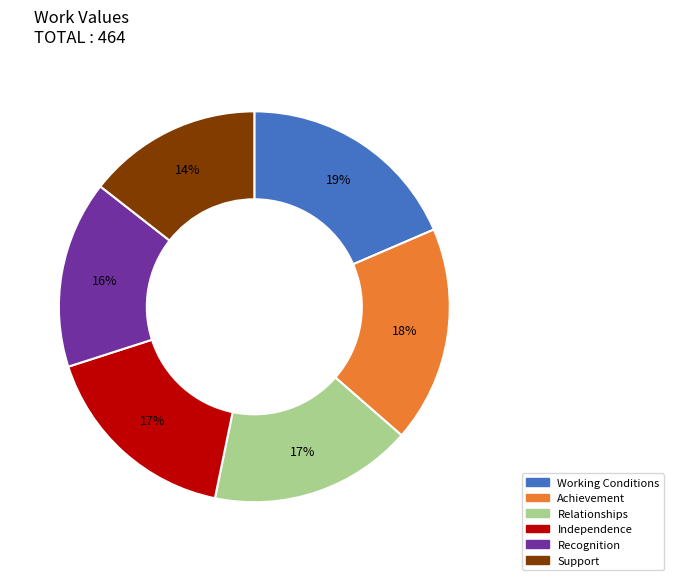

Does Working Conditions represent more than half of the total?

No